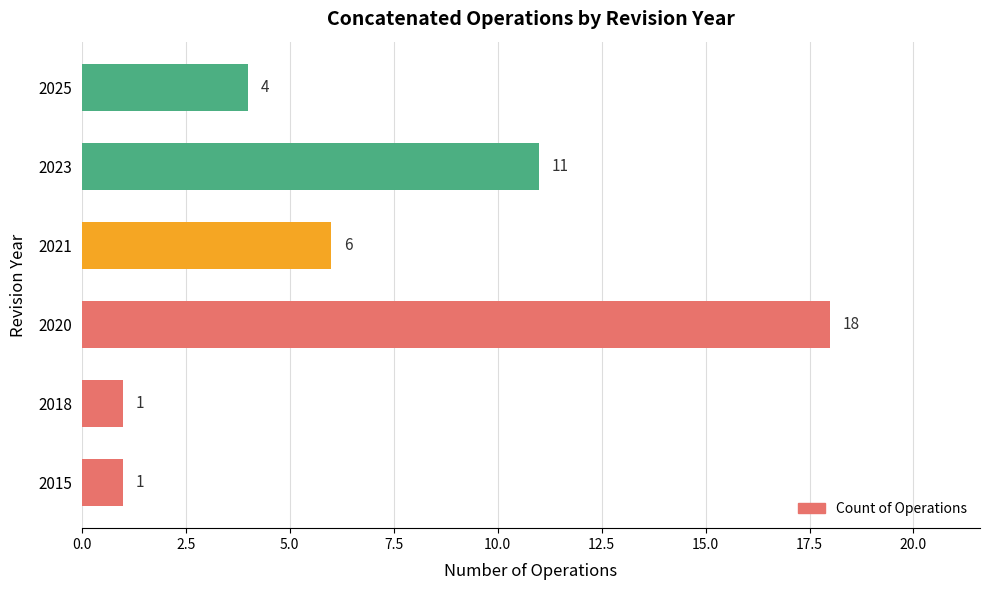

The value at 2021 is 9. True or false?

False